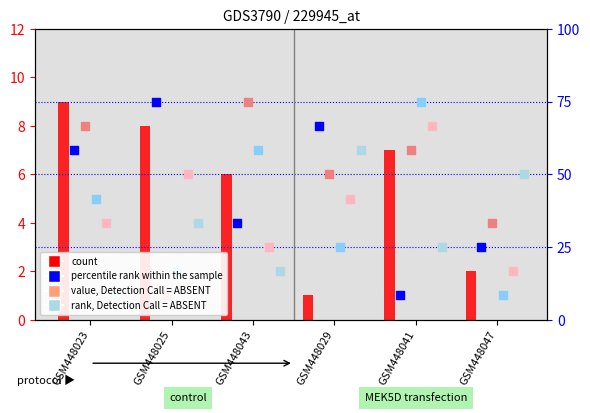

At how many categories does at least one series exceed 1?

6